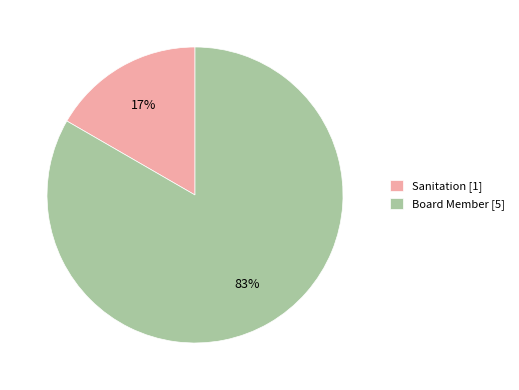

How many segments does this pie chart have?

2